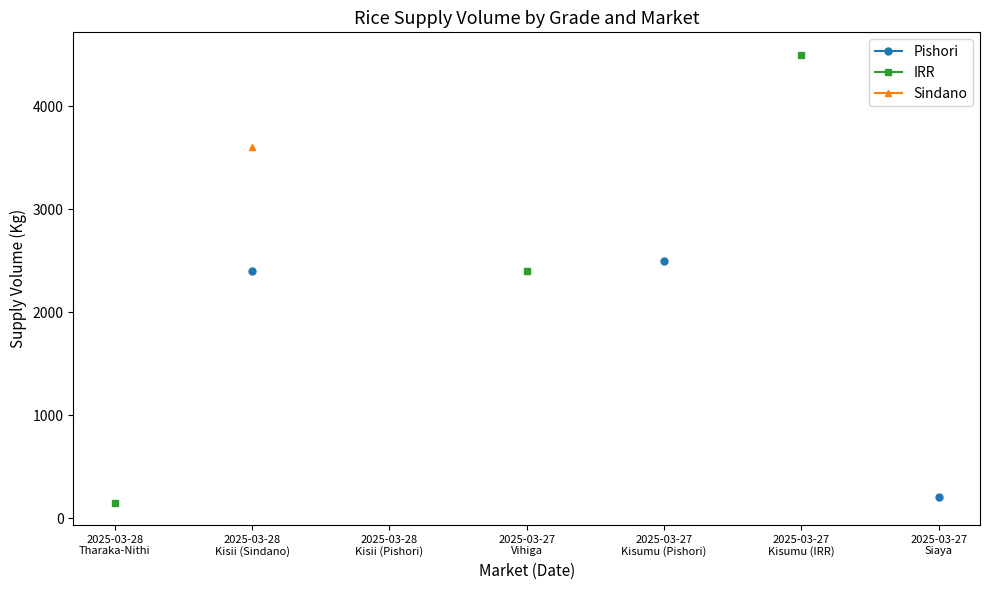

What is the greatest value displayed?

4500.0